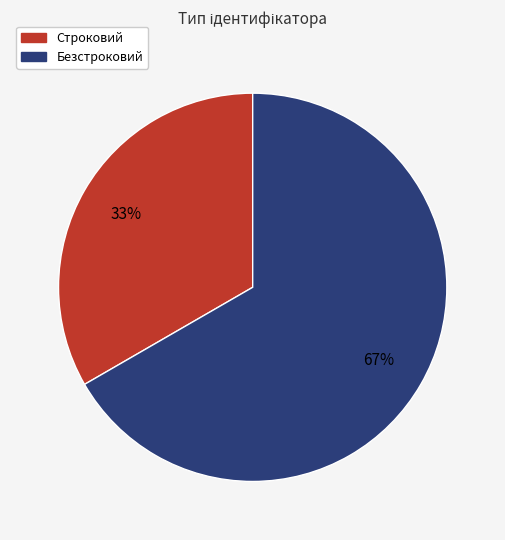

True or false: Строковий accounts for 33% of the total.

True